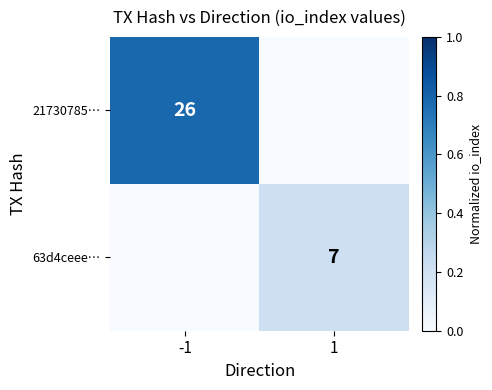

The 21730785… series shows 9 at -1. True or false?

False